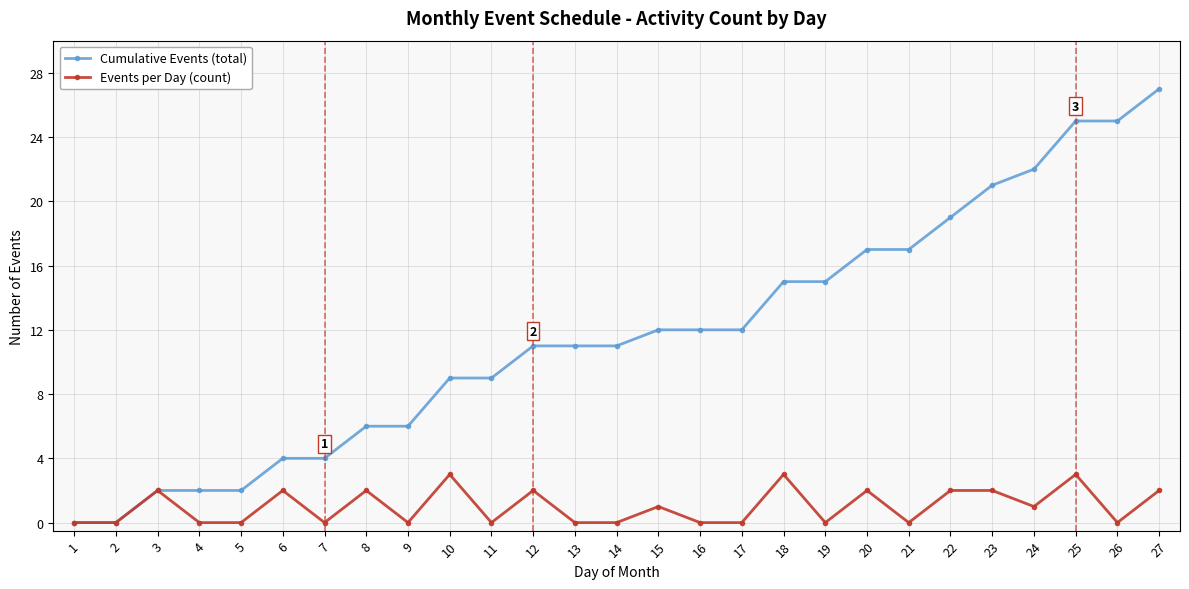

Rank the series by their average value, from lowest to highest.

Events per Day (count), Cumulative Events (total)